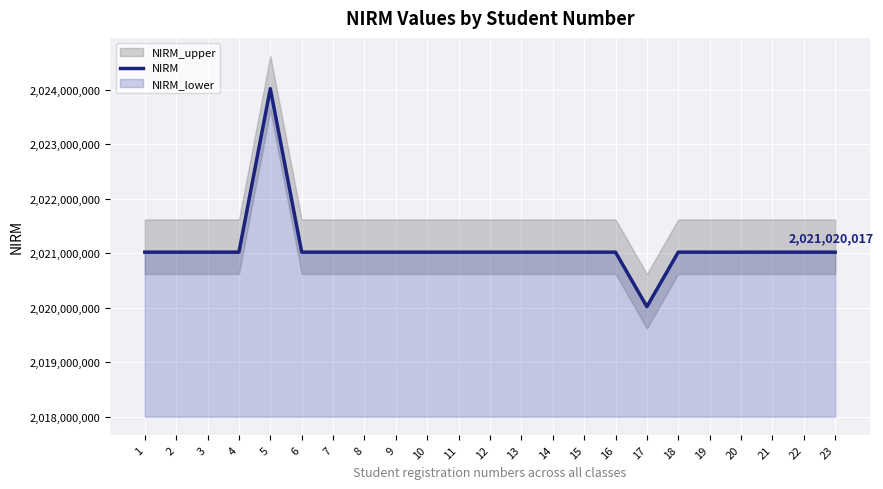

What is the difference between the maximum and minimum values?

3999898